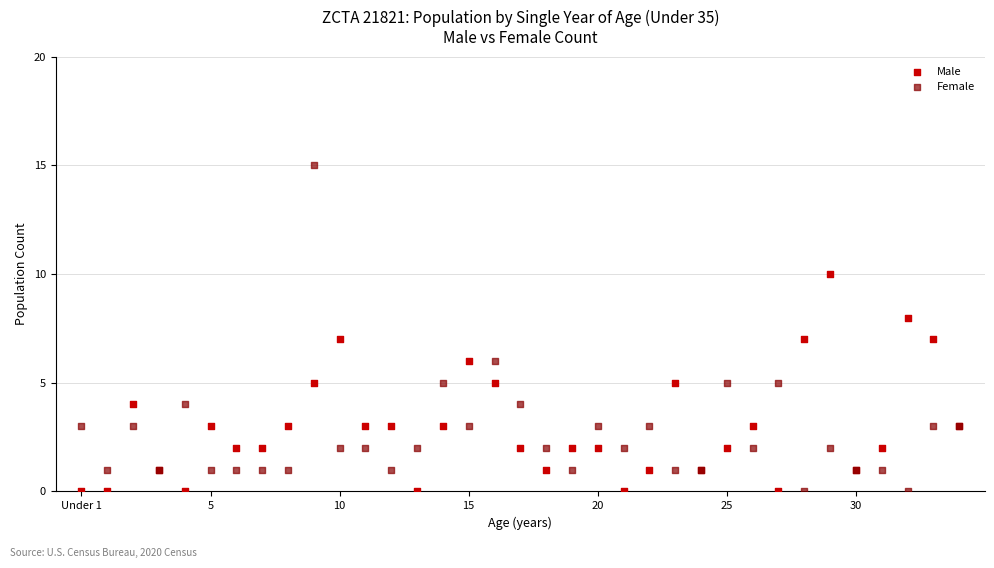

Which series contains the highest Y value?

Female